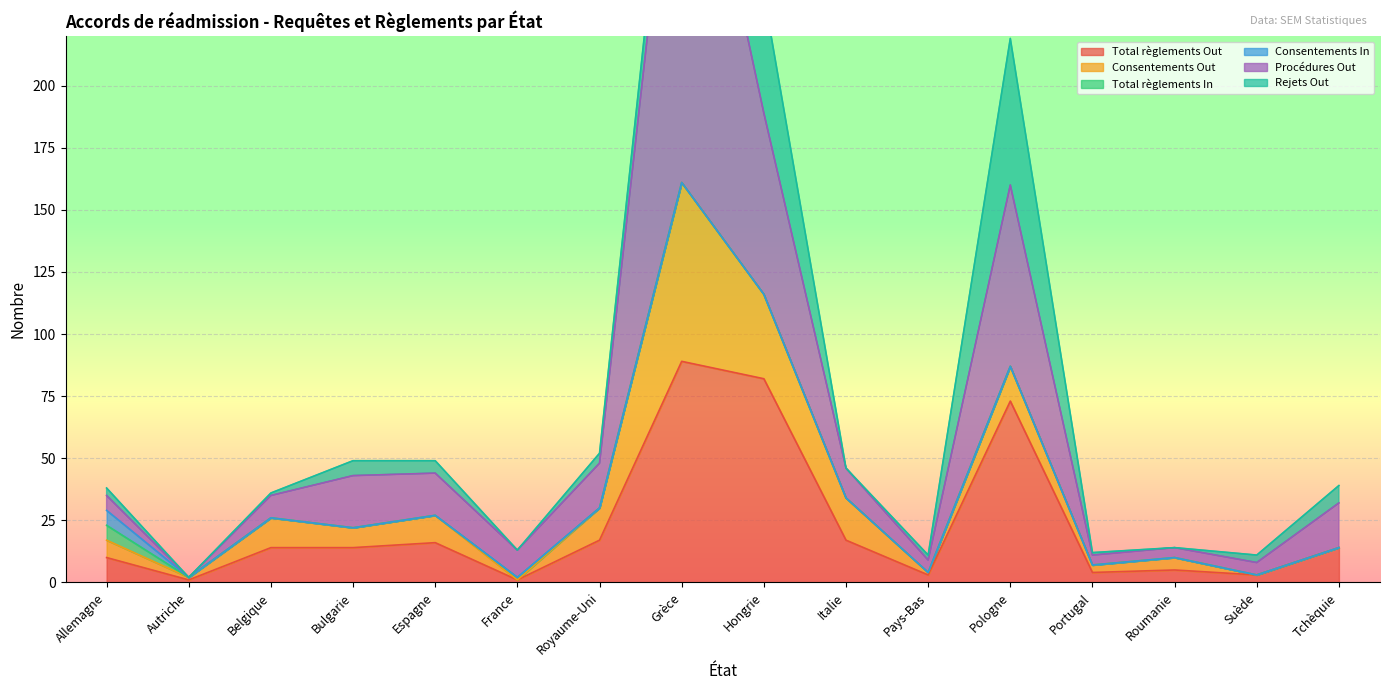

What is the sum of all Total règlements In values?

7